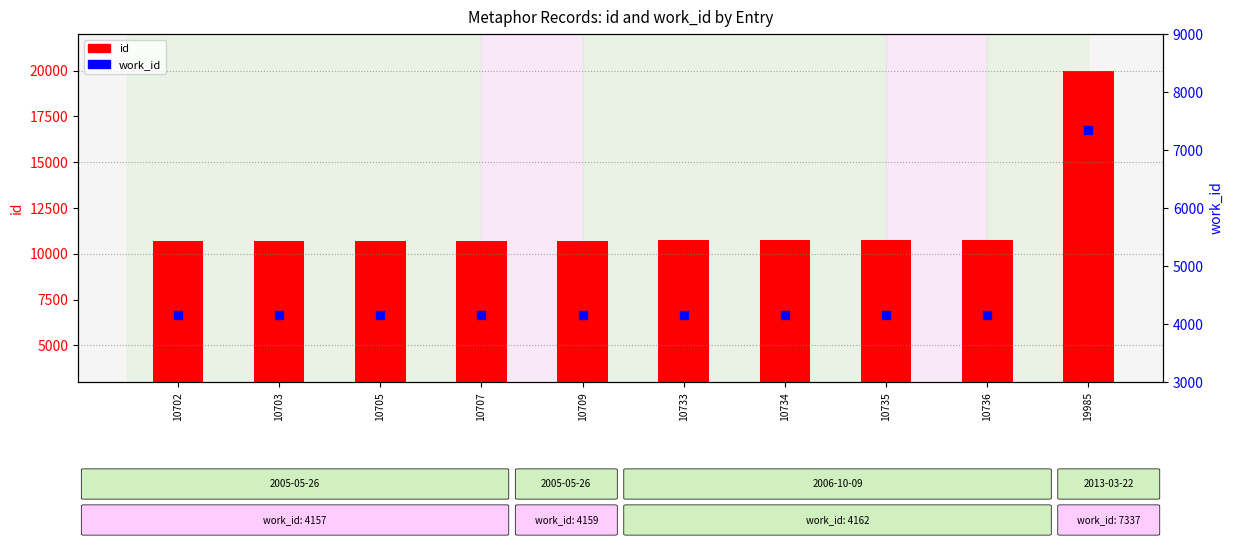

Which series contains the lowest Y value?

work_id